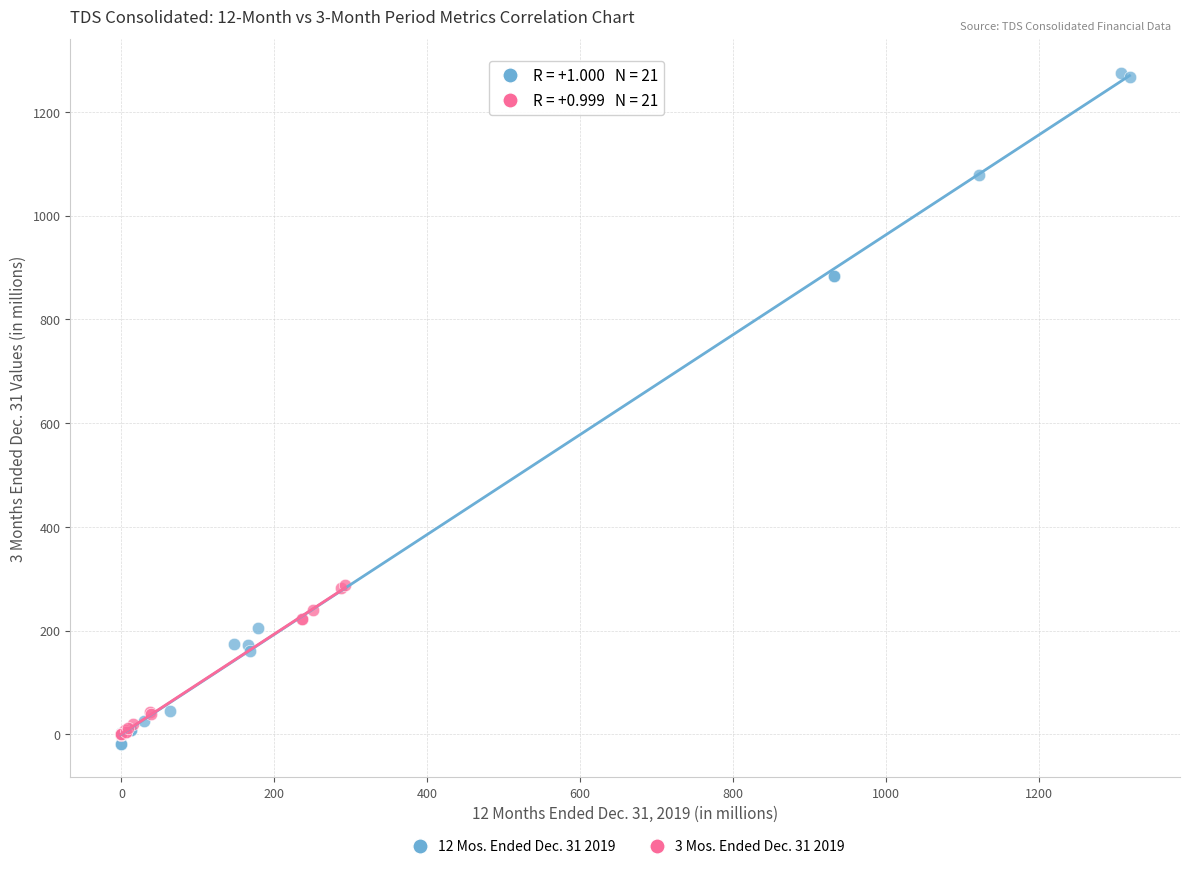

Which series contains the highest Y value?

12 Mos. Ended Dec. 31 2019